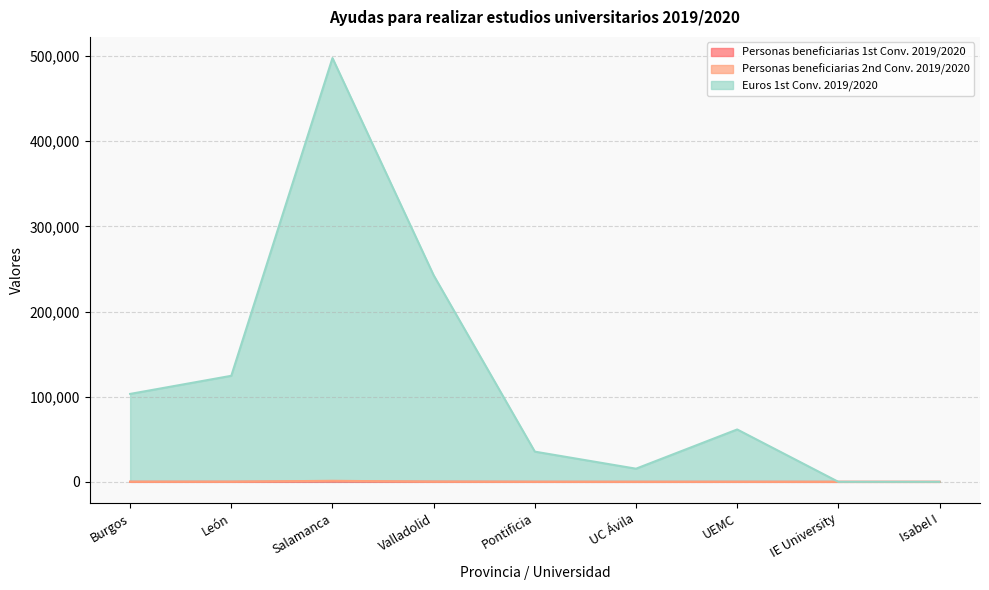

What is the difference between the highest and lowest values at Valladolid?

242423